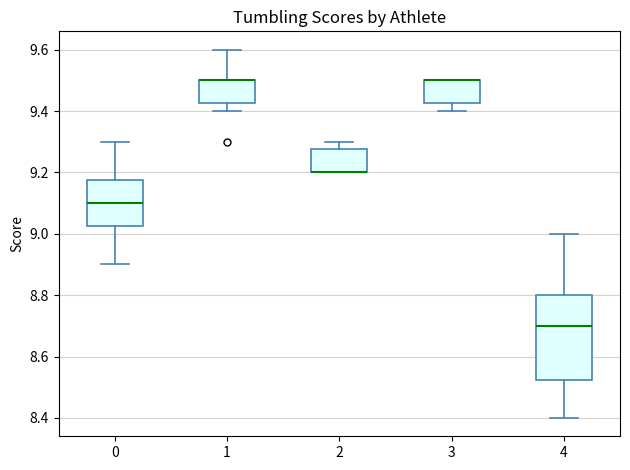

Reading left to right, read every box against the y-axis: the position of its median line, the range the box covers, and the ends of its whiskers. The values are not printed on the chart, so give them approximately, as read against the axis.

0: median 9.10, box 9.02 to 9.18, whiskers 8.90 to 9.30
1: median 9.50 (drawn on the box's upper edge), box 9.42 to 9.50, whiskers 9.40 to 9.60
2: median 9.20 (drawn on the box's lower edge), box 9.20 to 9.28, whiskers 9.20 to 9.30
3: median 9.50 (drawn on the box's upper edge), box 9.42 to 9.50, whiskers 9.40 to 9.50
4: median 8.70, box 8.52 to 8.80, whiskers 8.40 to 9.00